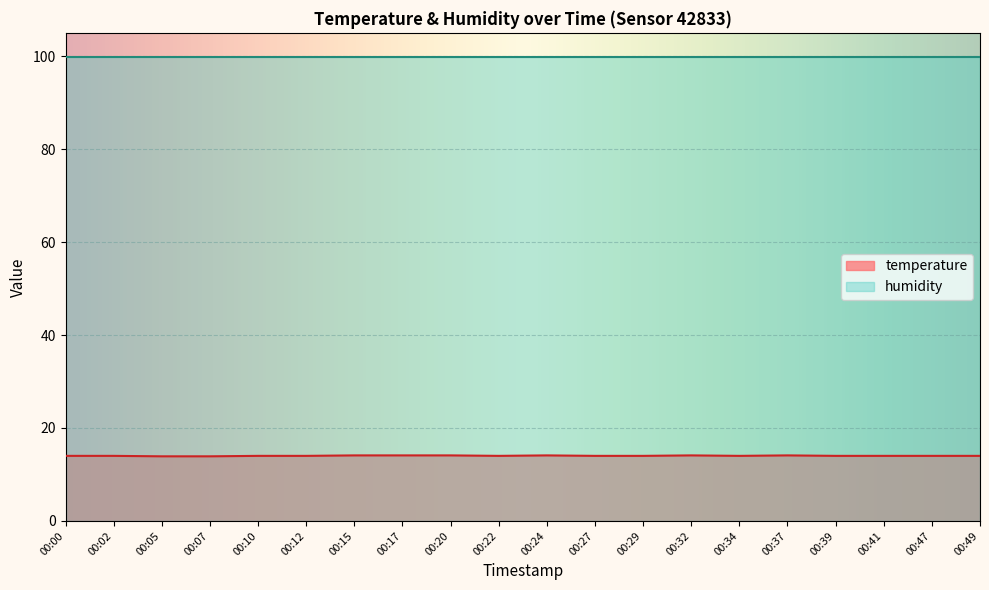

Which label corresponds to the smallest value in the chart?

00:05